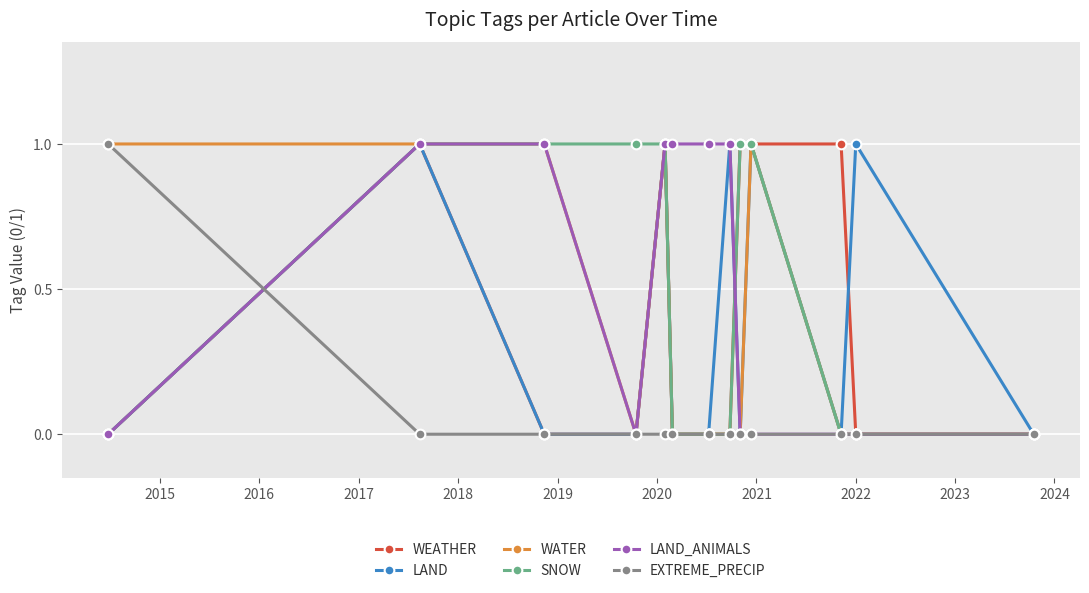

How many categories are shown in the chart?

13